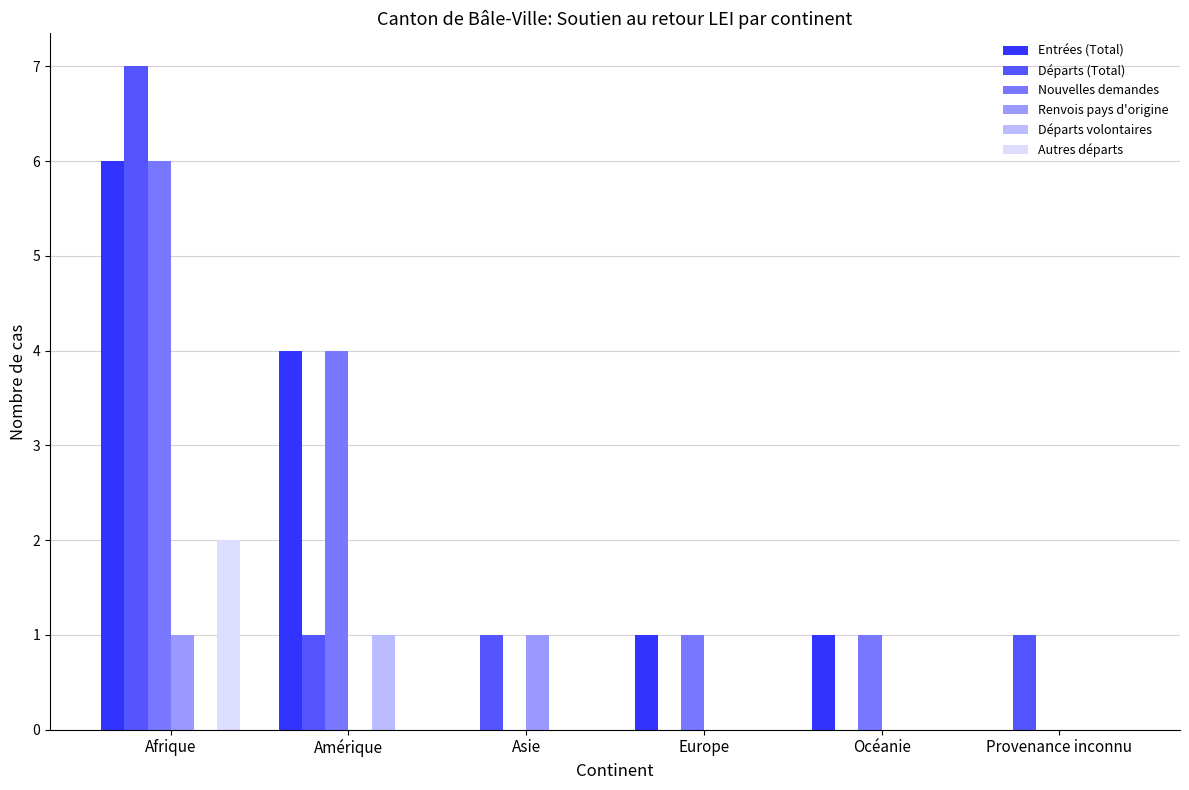

Count the Renvois pays d'origine values in the range 0 to 1.

6